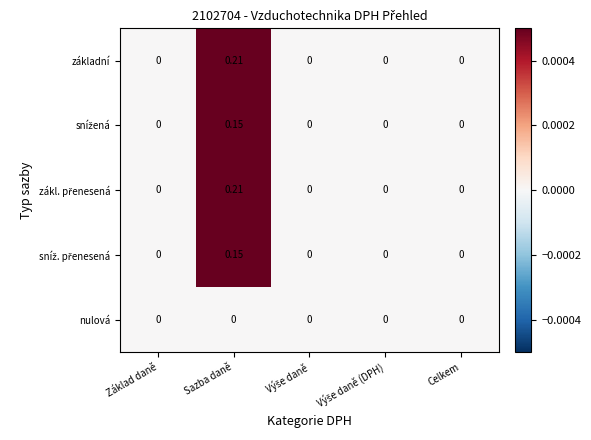

At which category is the sum across all series the highest?

Sazba daně